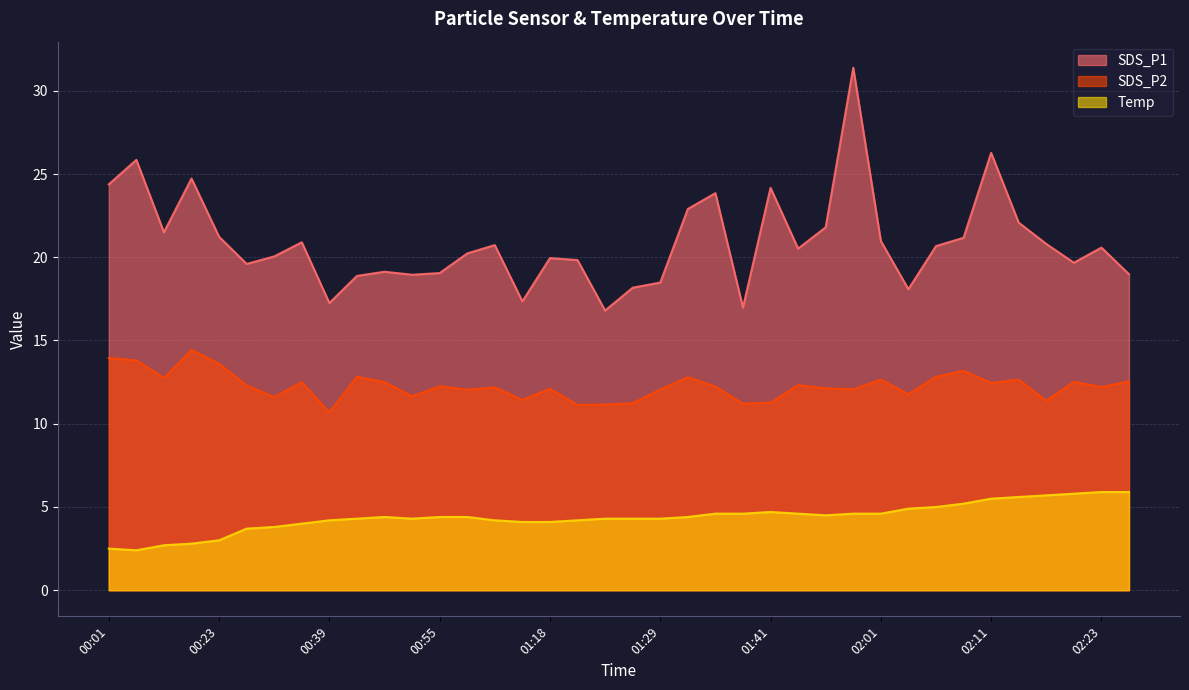

At which label does SDS_P1 reach its peak?

01:58